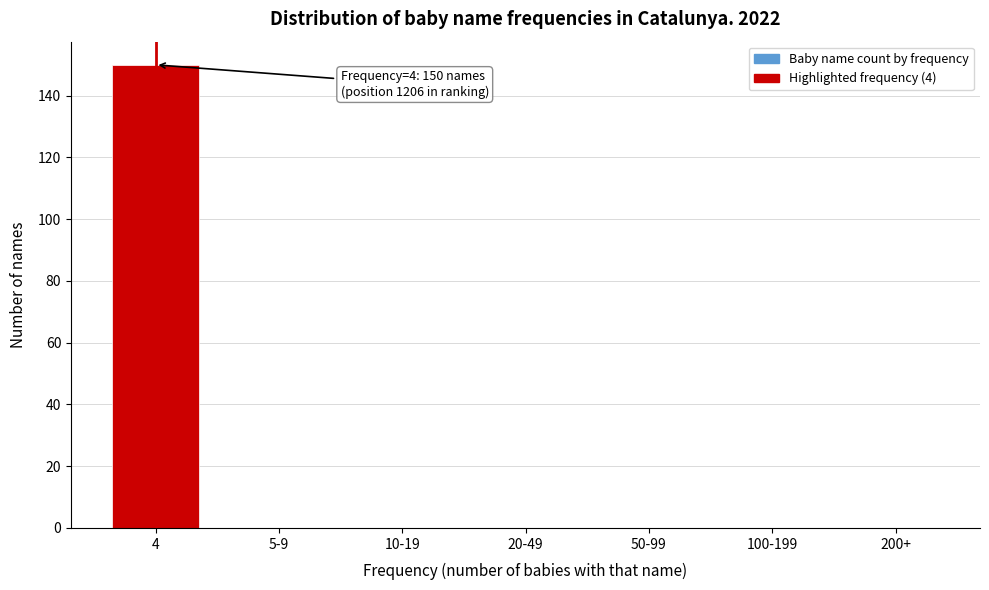

Reading left to right, what are all the values shown in this chart?

4=150	5-9=0	10-19=0	20-49=0	50-99=0	100-199=0	200+=0